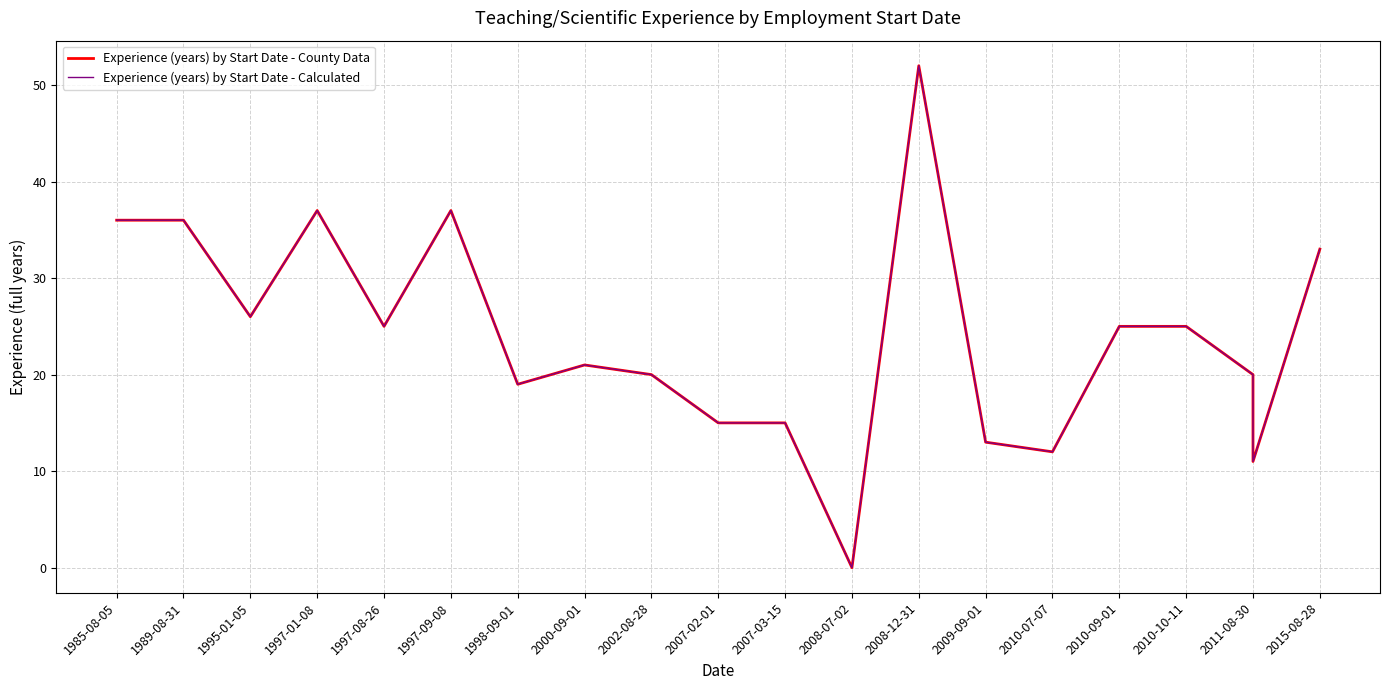

What is the label of the 6th point from the left?

1997-09-08